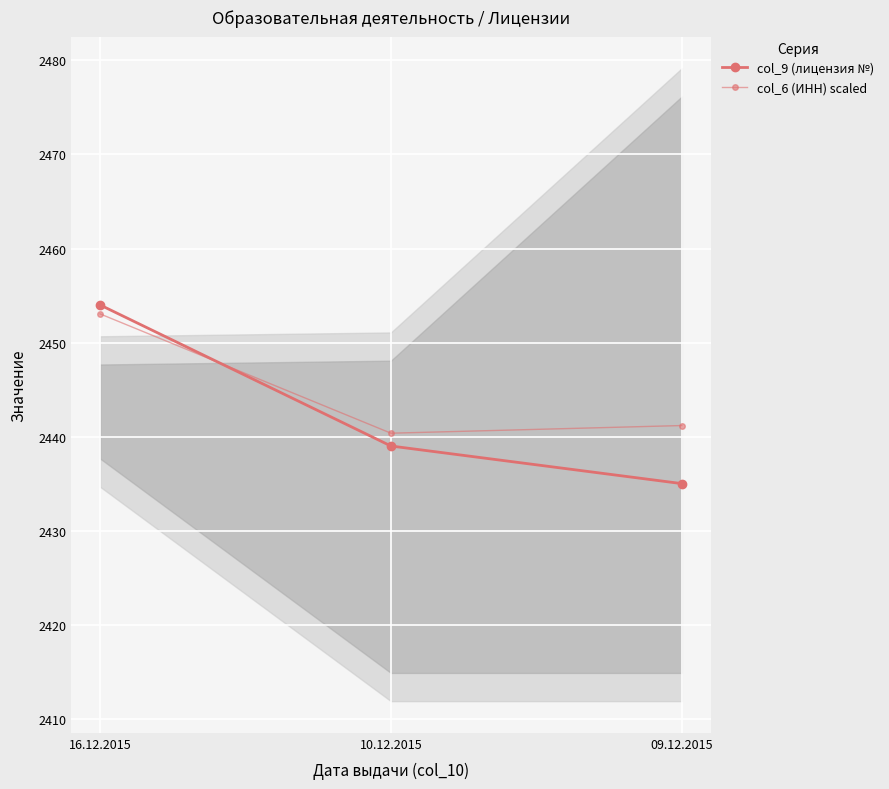

What is the minimum value shown in the chart?

2435.0